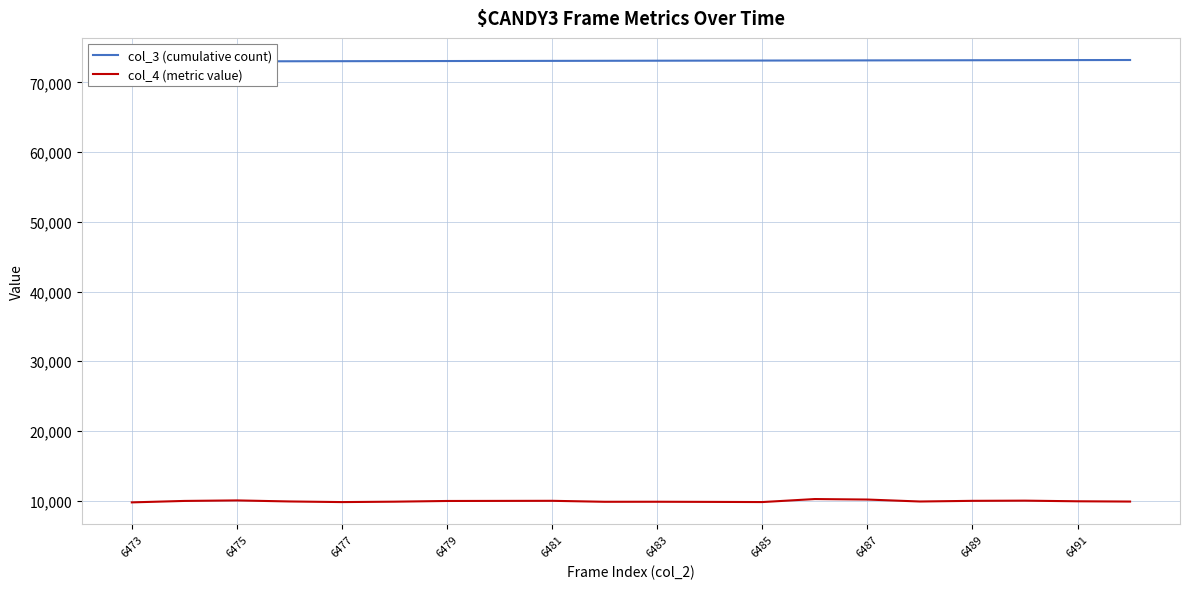

What is the highest value of the col_4 (metric value) series?

10232